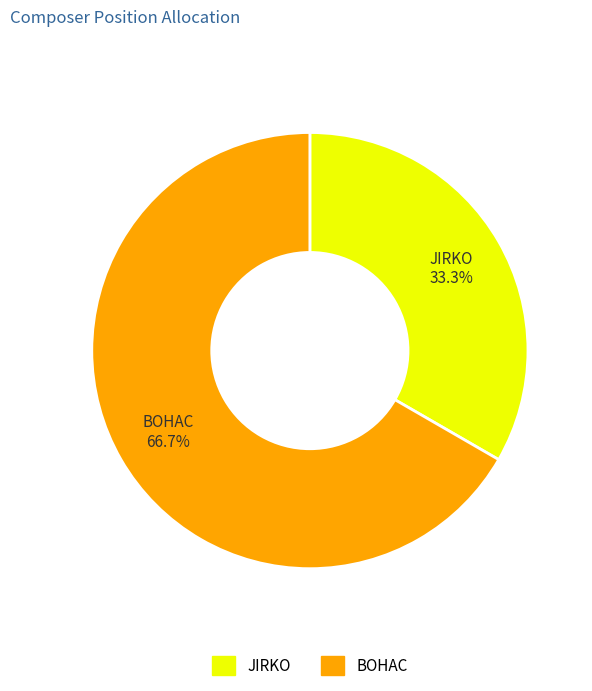

What is the majority slice?

BOHAC